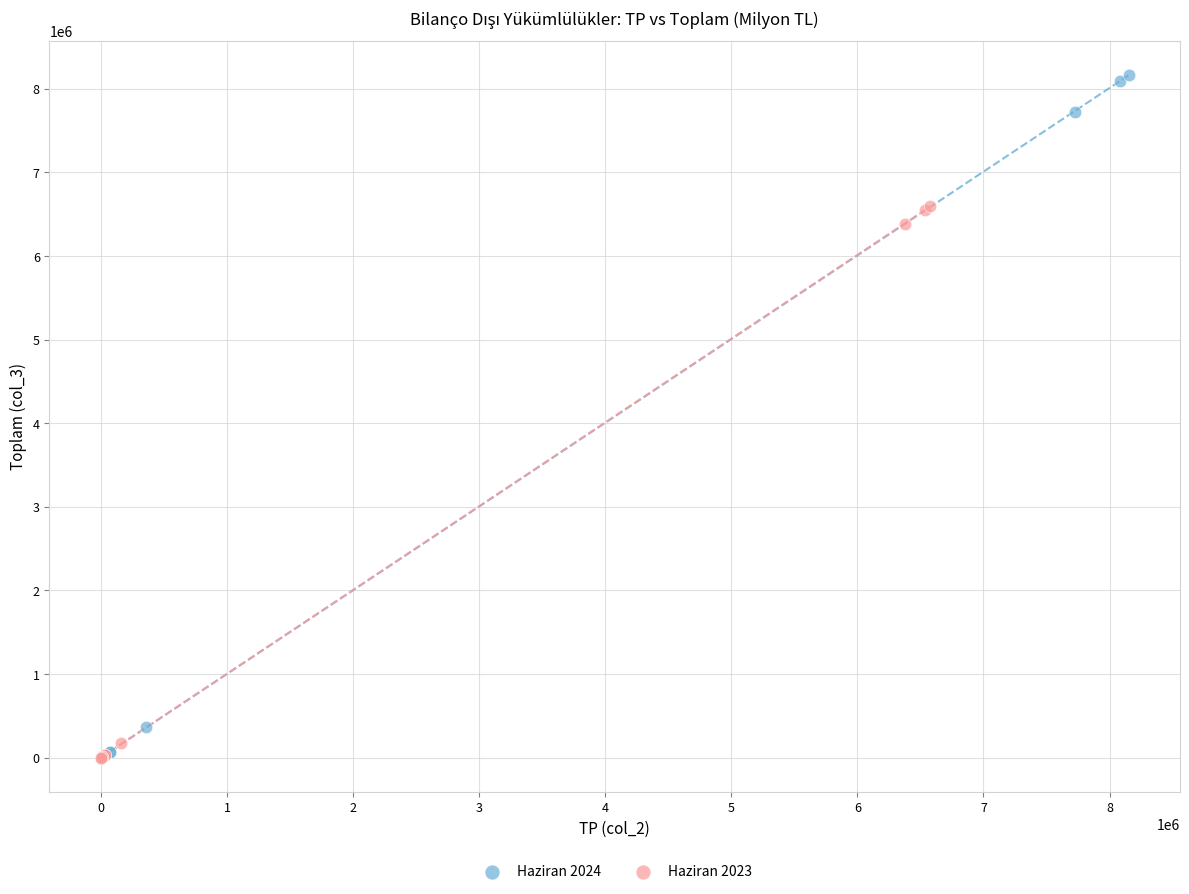

What are all the series names shown in the legend?

Haziran 2024, Haziran 2023